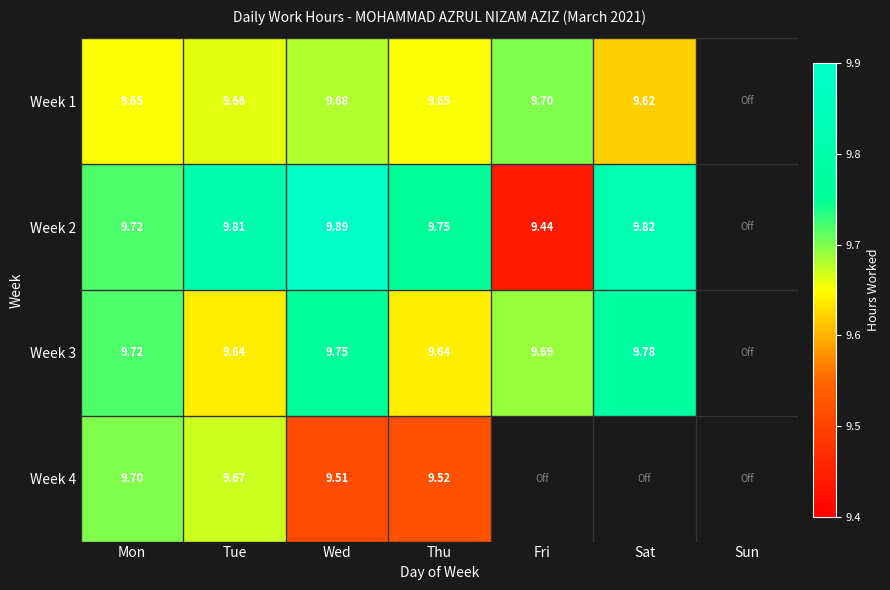

How many distinct data groups are displayed?

4